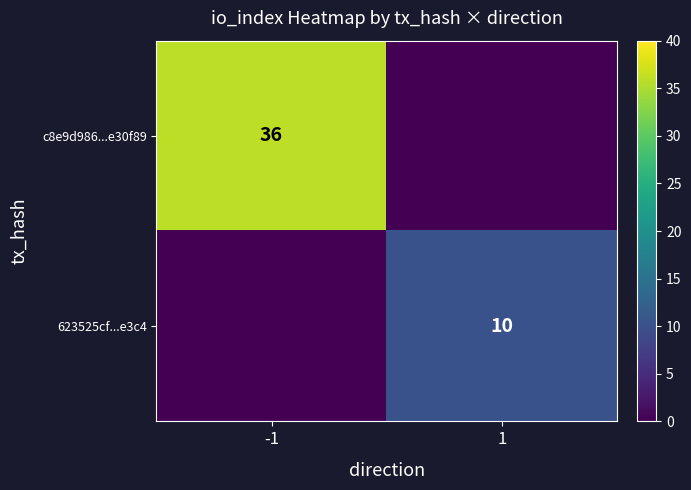

The 623525cf...e3c4 series shows 10 at 1. True or false?

True